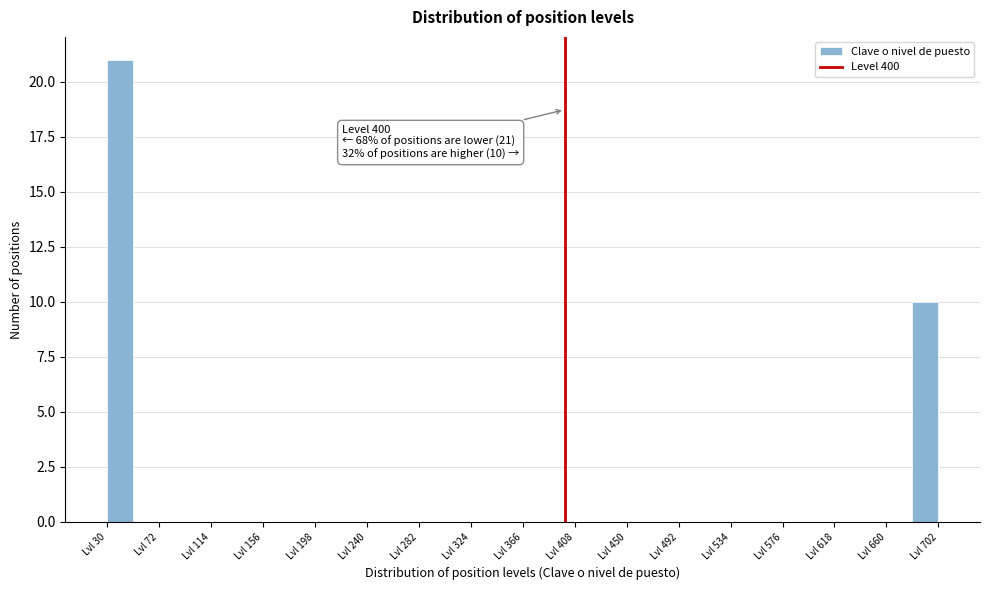

Over which range of the x-axis is the bar tallest?

30 to 51